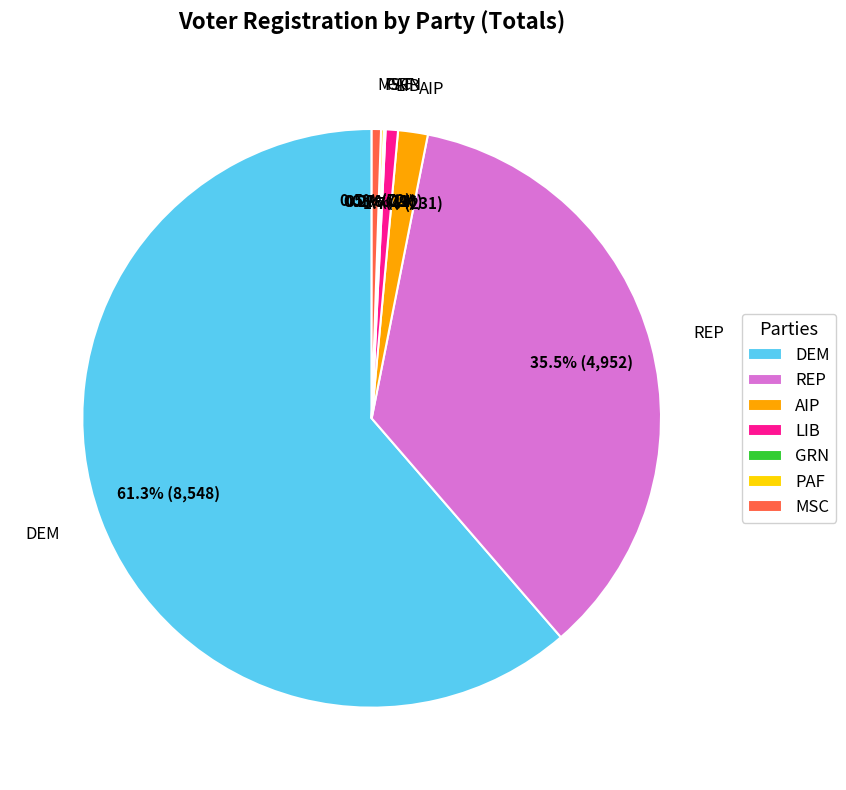

To the nearest percent, what is the average slice percentage?

14%